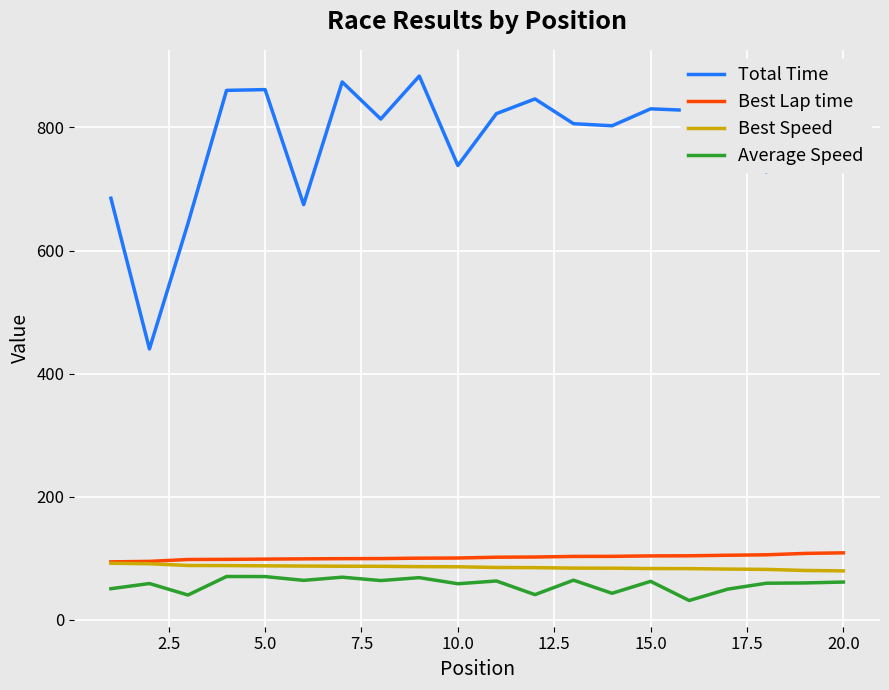

What is the highest value of the Best Lap time series?

108.8